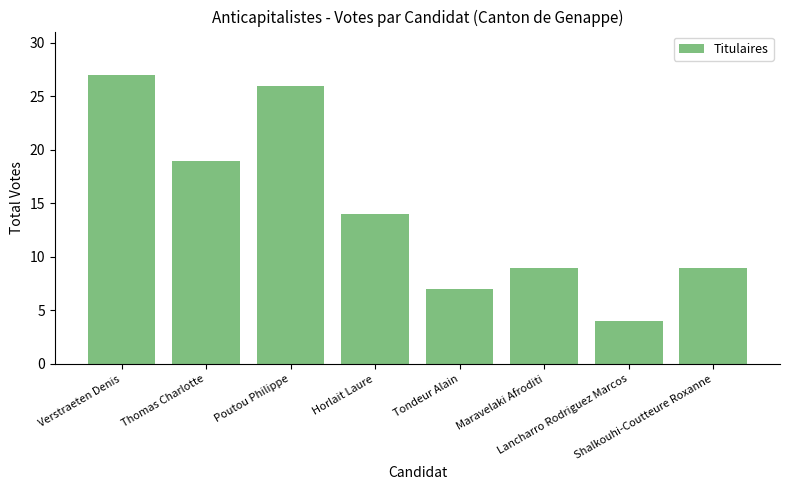

What is the difference between the maximum and minimum values?

23